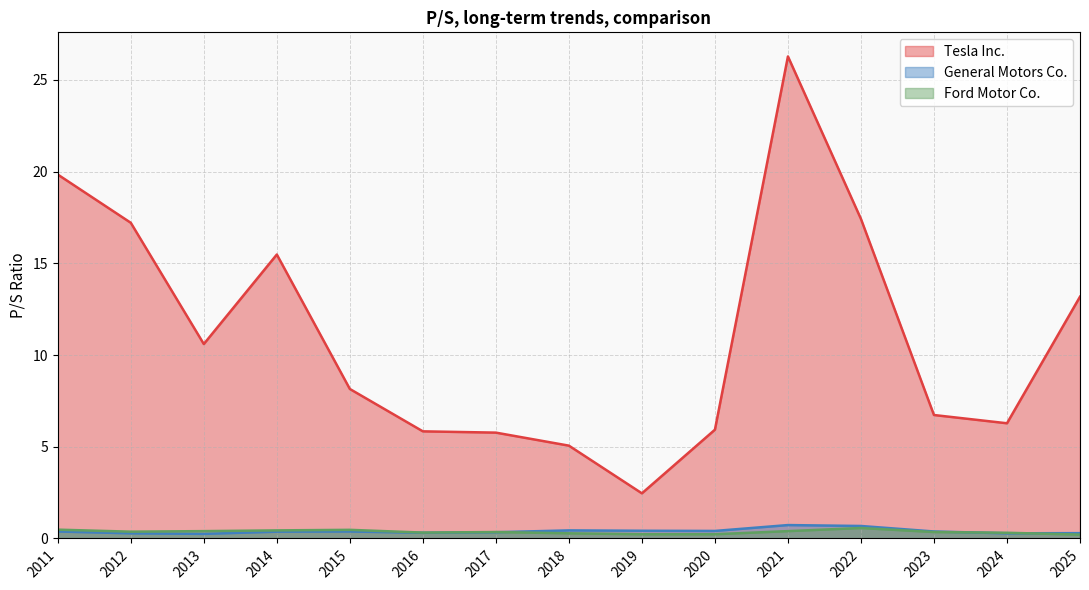

List the series in order of their peak value, highest first.

Tesla Inc., General Motors Co., Ford Motor Co.